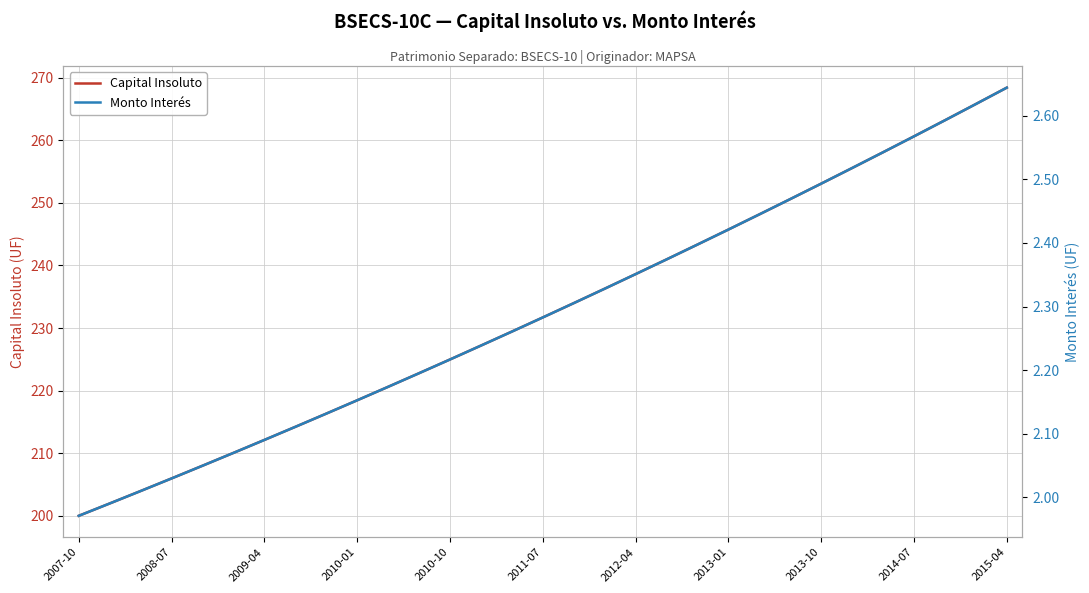

What is the lowest value of the Capital Insoluto series?

200.0